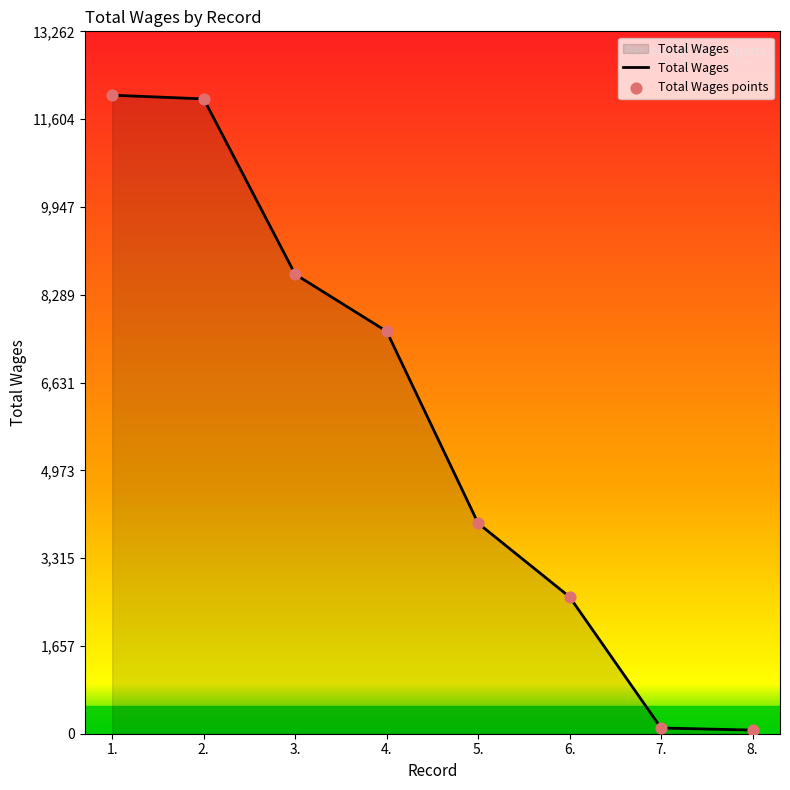

Between 1. and 5., which is larger?

1.